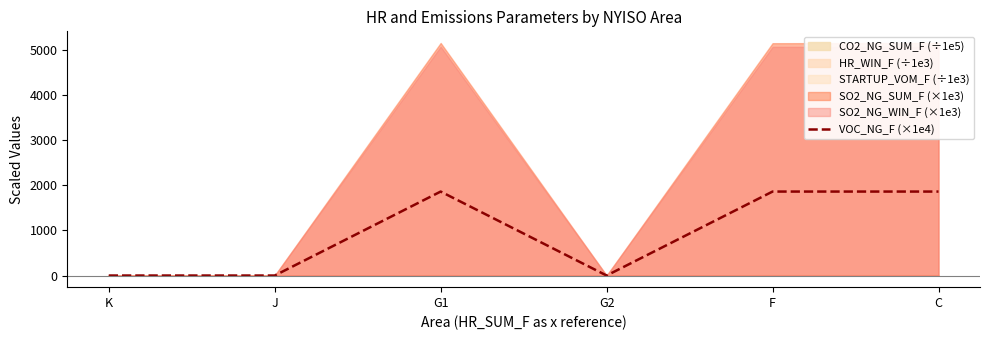

How many interior local valleys (lower than both neighbors) does the data have?

1